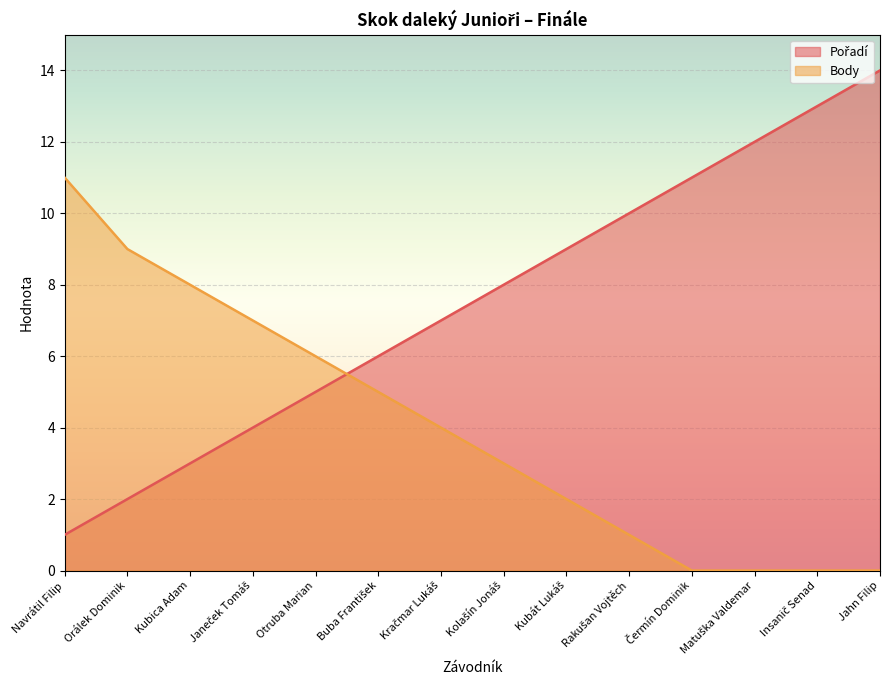

True or false: Pořadí has more than 2 points higher than both neighbors.

False